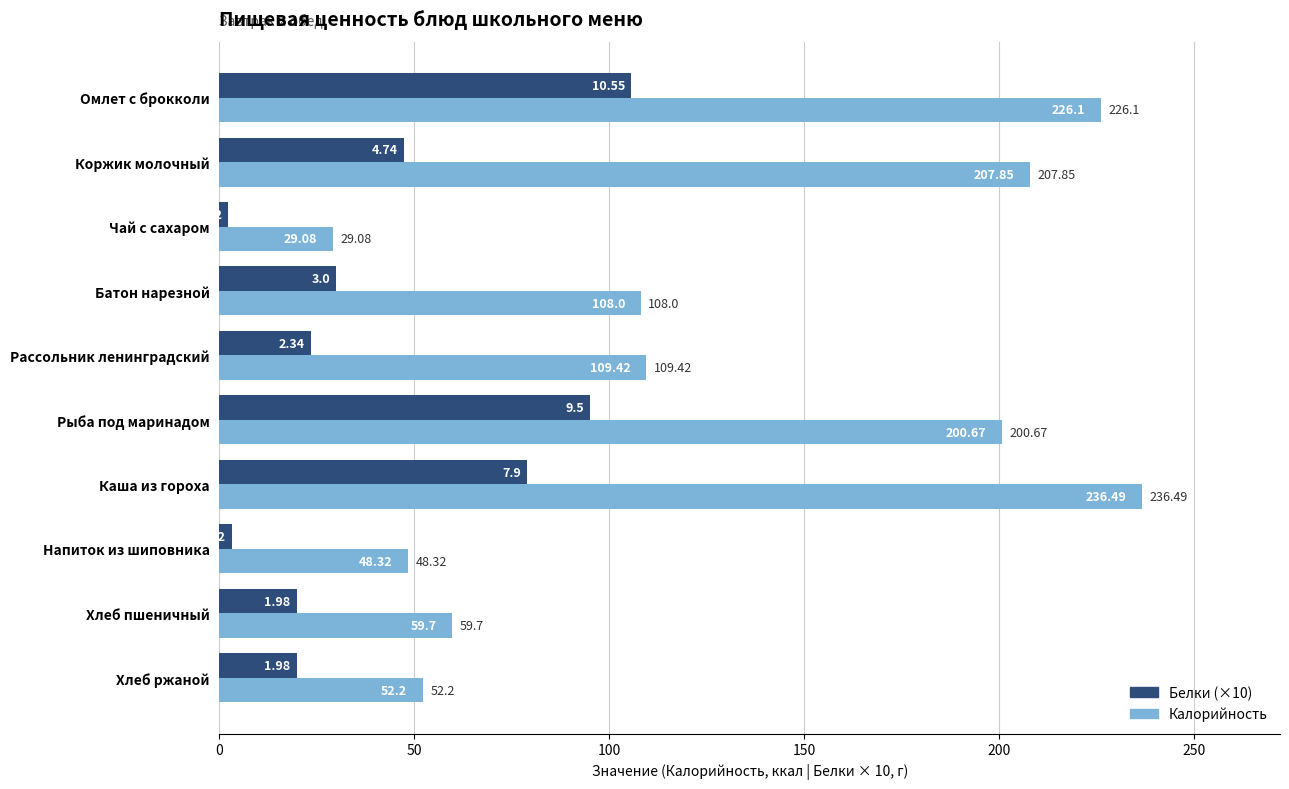

List the labels in order of Калорийность value, largest first.

Каша из гороха, Омлет с брокколи, Коржик молочный, Рыба под маринадом, Рассольник ленинградский, Батон нарезной, Хлеб пшеничный, Хлеб ржаной, Напиток из шиповника, Чай с сахаром